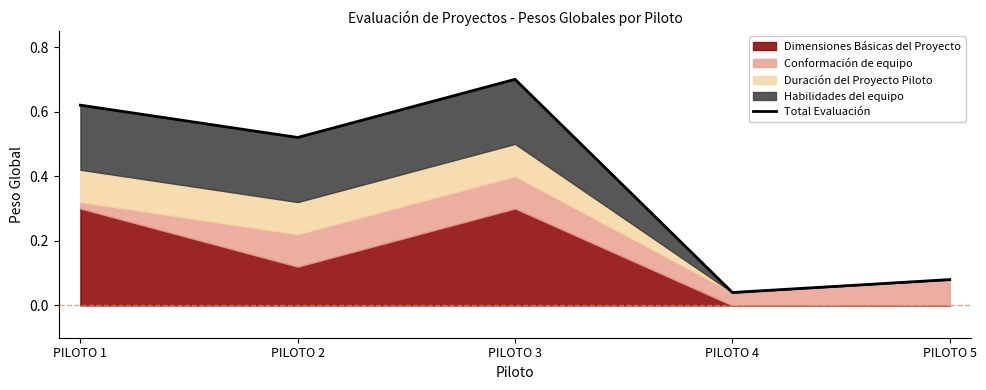

How many points are lower than both their immediate neighbors (excluding endpoints)?

2